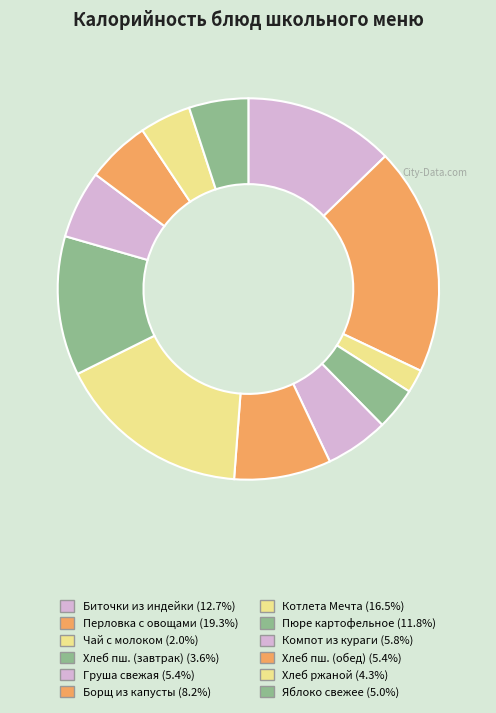

Which category has the smallest portion of the pie?

Чай с молоком